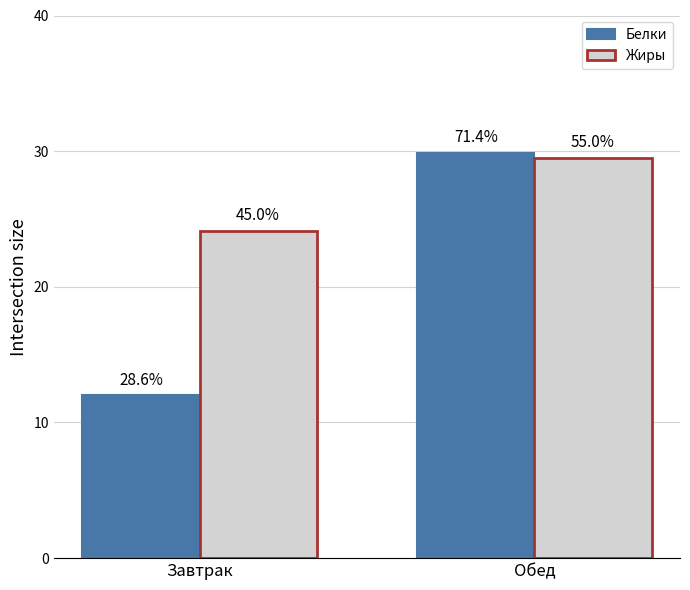

At which label is Белки closest to 20?

Завтрак